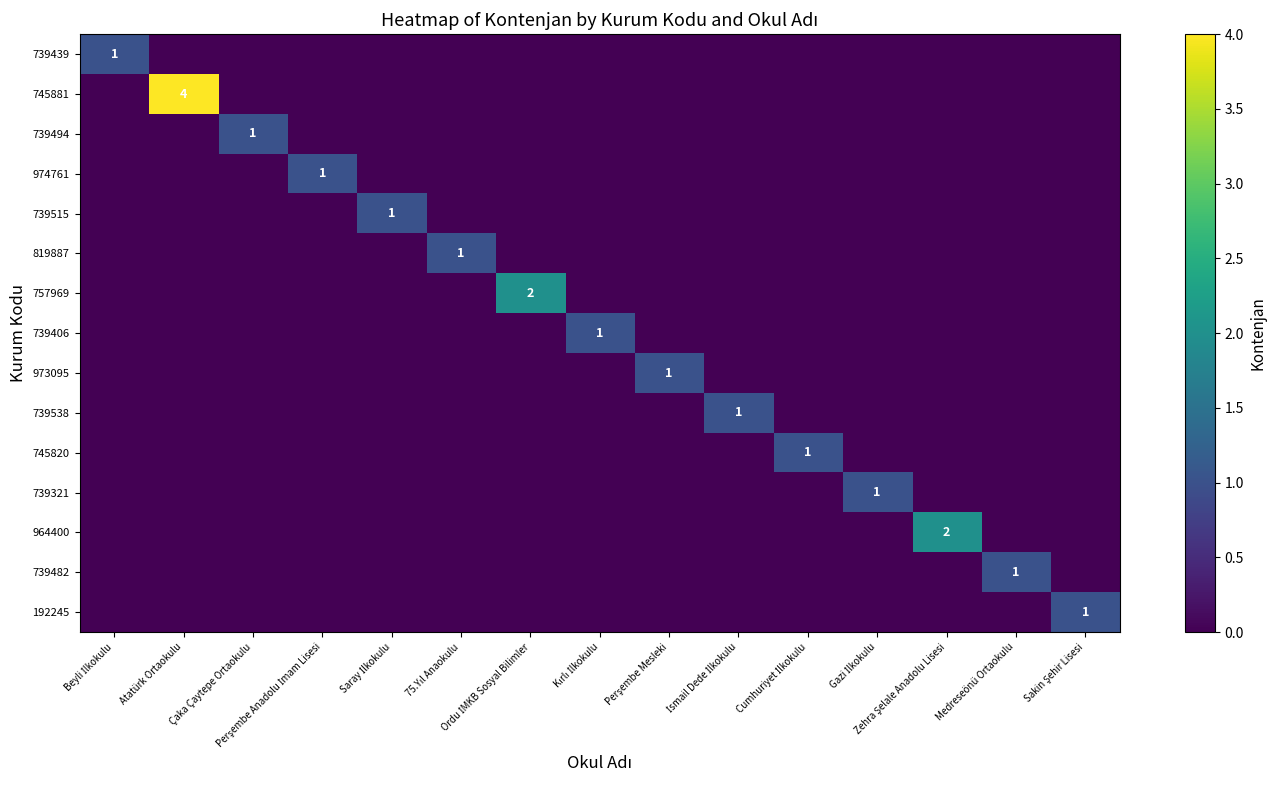

True or false: 745820 has a value of 0 at Kırlı İlkokulu.

True